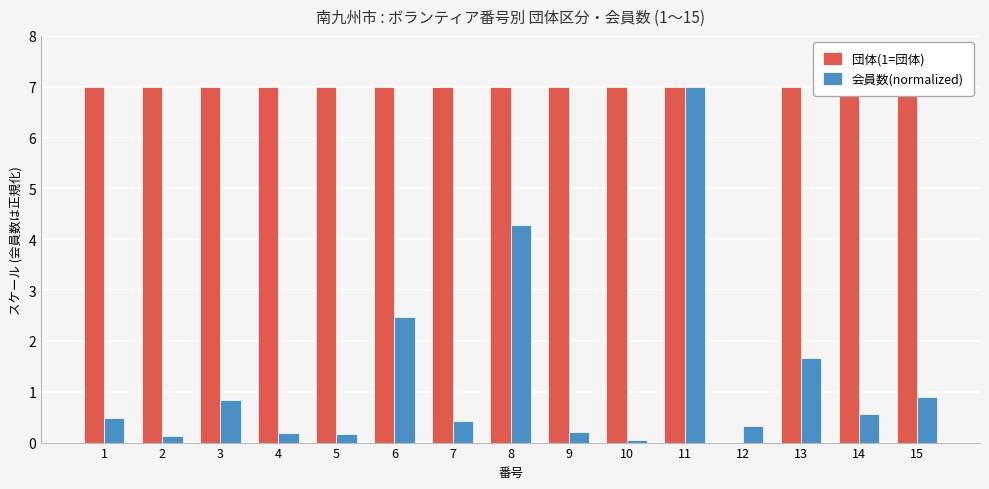

Reading left to right, transcribe all the data shown in this chart.

団体(1=団体): 1=7.0	2=7.0	3=7.0	4=7.0	5=7.0	6=7.0	7=7.0	8=7.0	9=7.0	10=7.0	11=7.0	12=0.0	13=7.0	14=7.0	15=7.0
会員数(normalized): 1=0.5	2=0.1	3=0.8	4=0.2	5=0.2	6=2.5	7=0.4	8=4.3	9=0.2	10=0.0	11=7.0	12=0.3	13=1.7	14=0.6	15=0.9